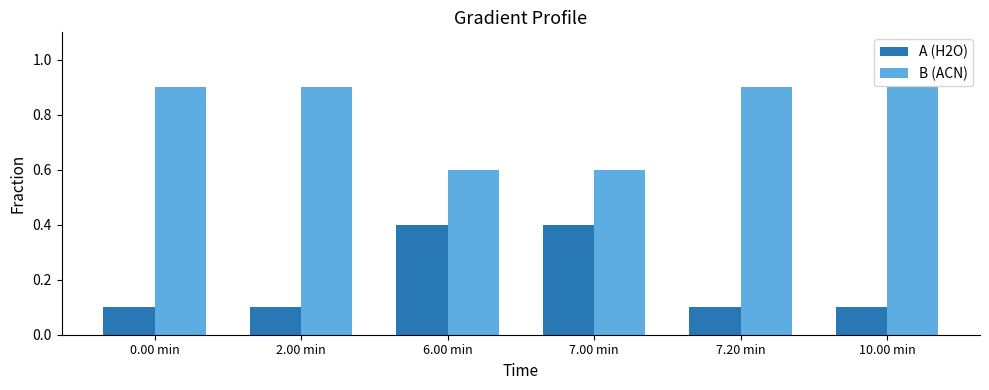

Is the value of B (ACN) at 7.00 min greater than the value of A (H2O) at 6.00 min?

Yes